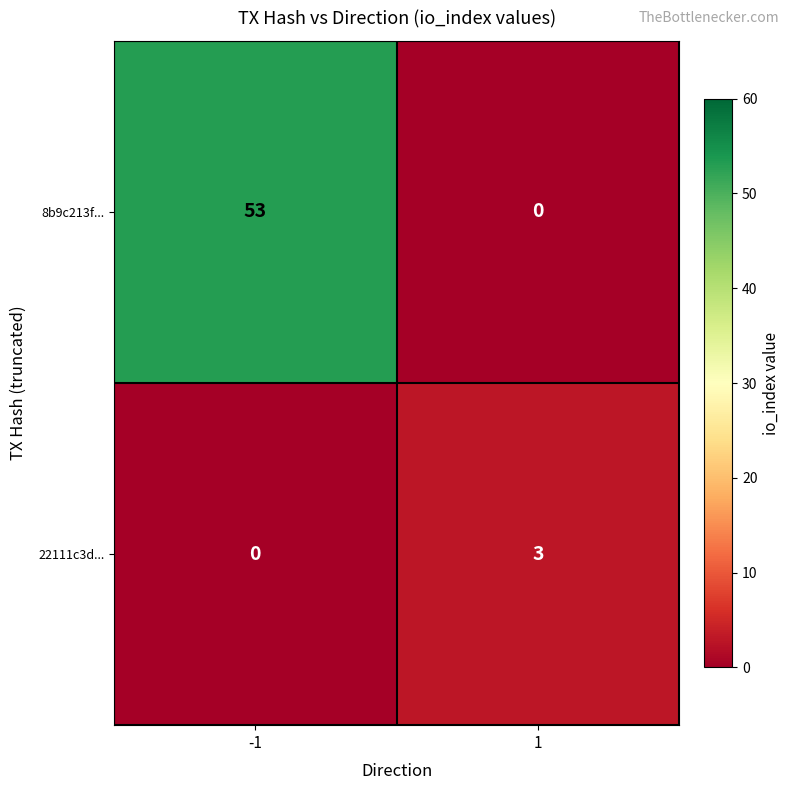

What is the sum of all 8b9c213f... values?

53